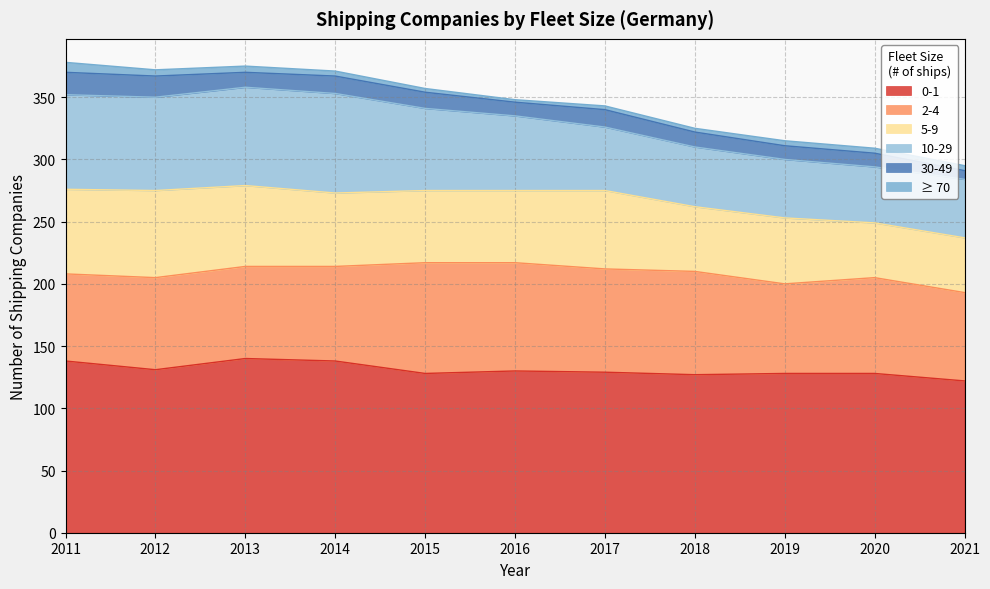

How many ≥ 70 values are between 3 and 5?

9